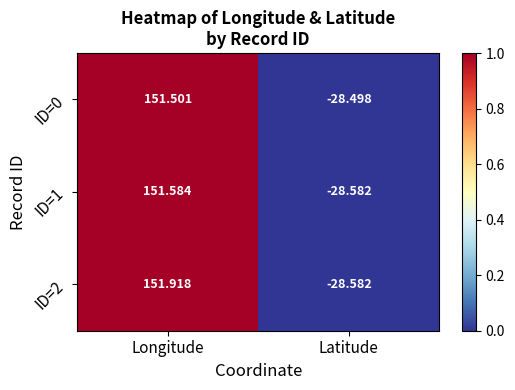

Rank the categories by ID=2 value from highest to lowest.

Longitude, Latitude